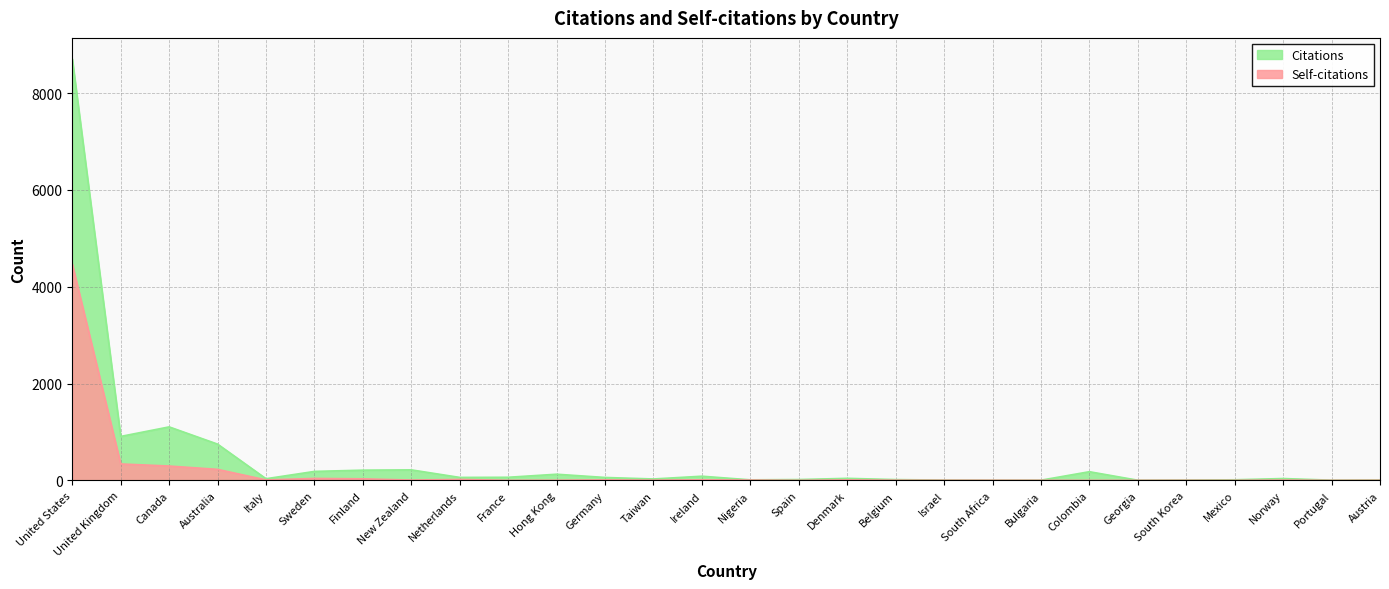

Where is Self-citations nearest to the value 2234?

United Kingdom